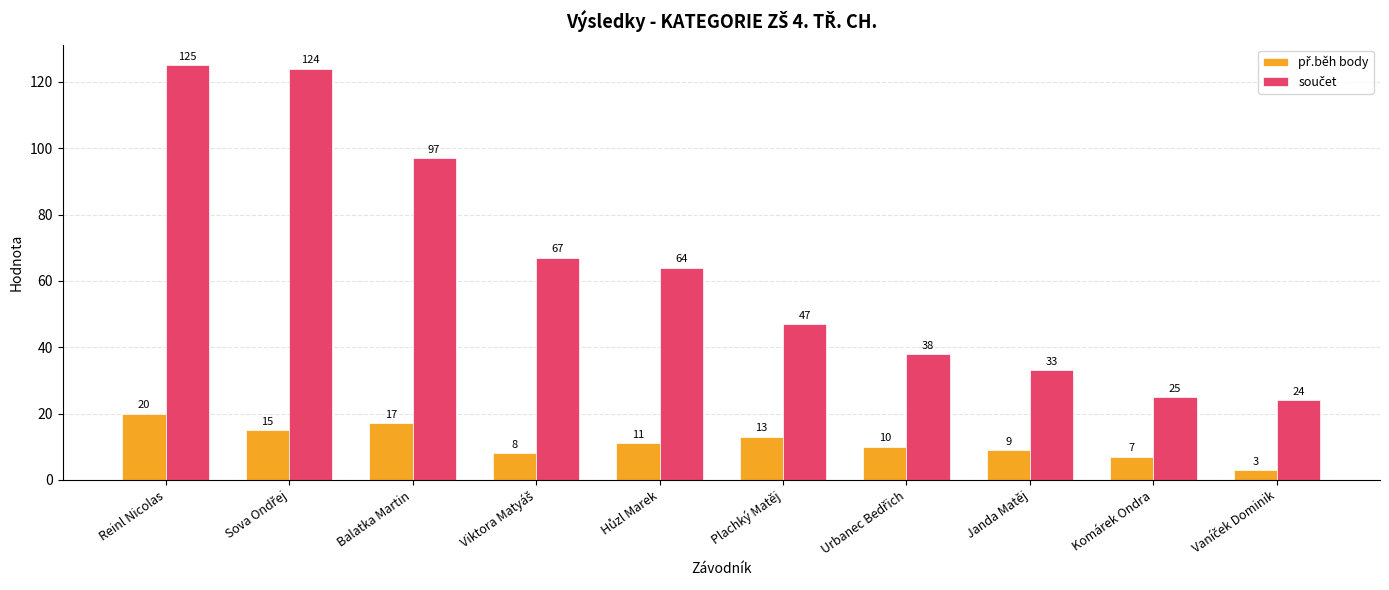

At how many categories does at least one series exceed 60?

5